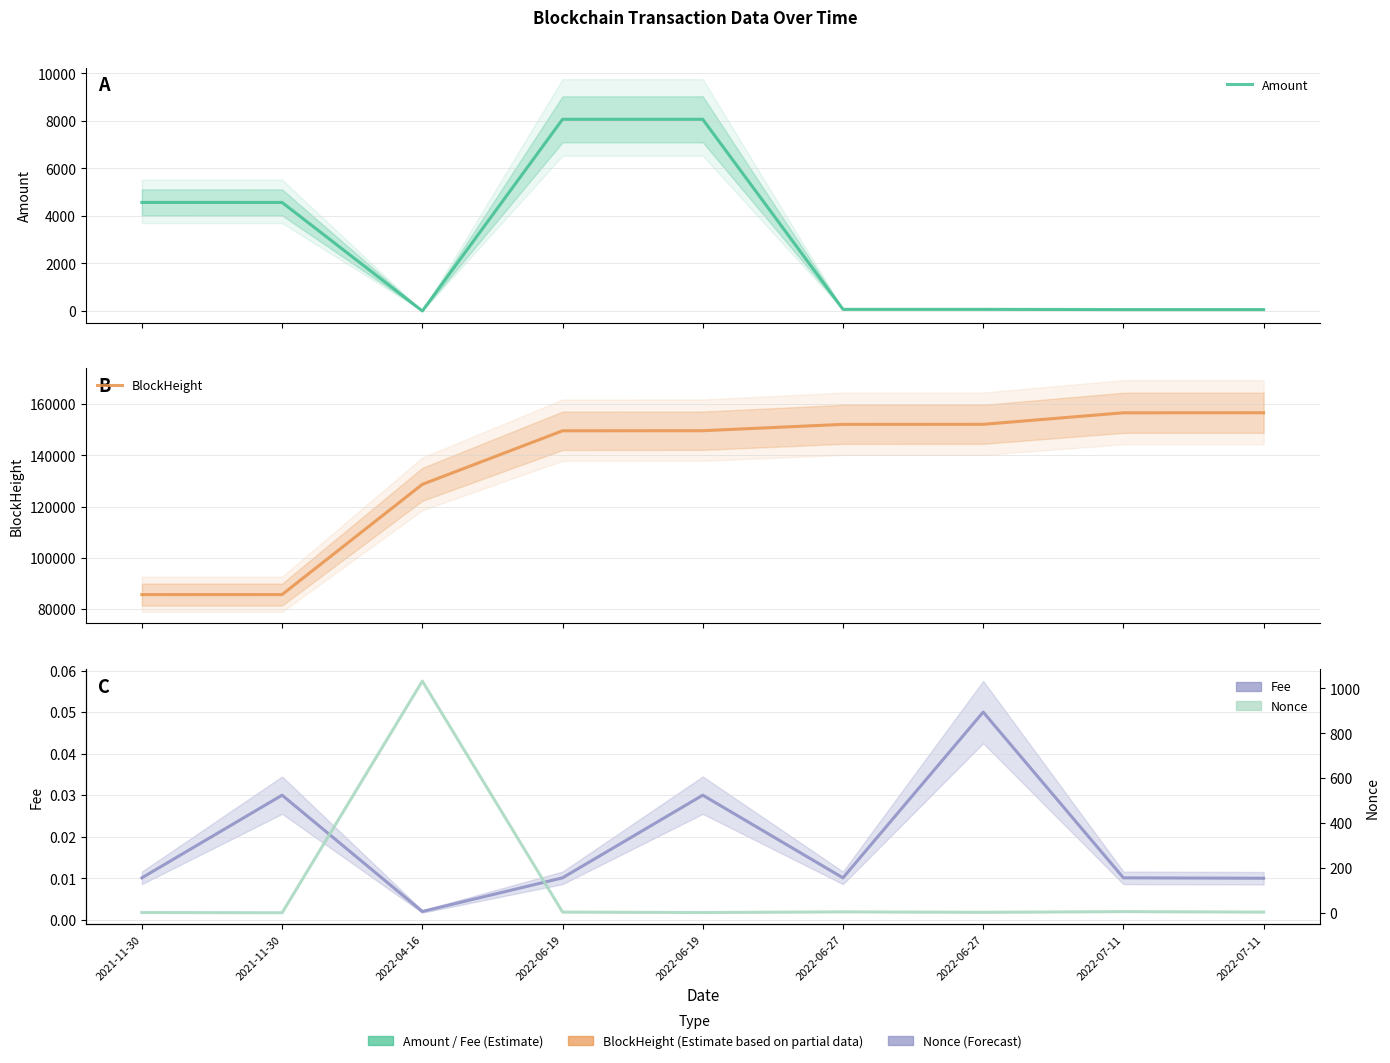

What is the value of the Amount point at the 2nd from the left?

4568.6